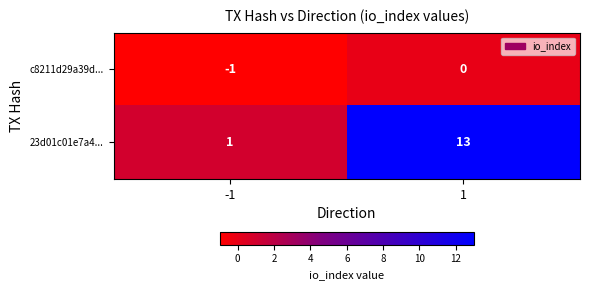

List the series in order of their peak value, lowest first.

c8211d29a39d..., 23d01c01e7a4...